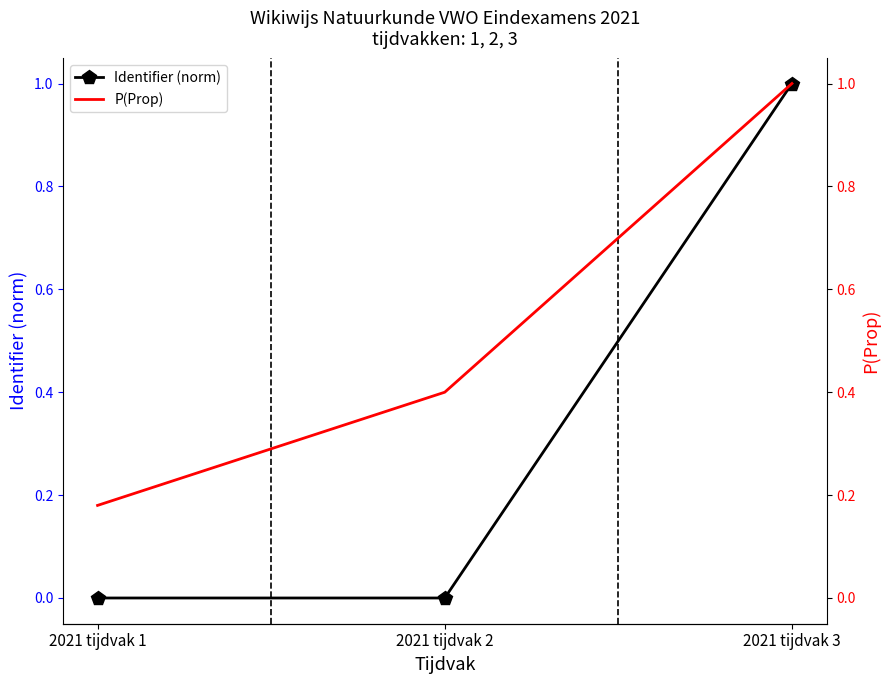

What is the approximate value of P(Prop) at 2021 tijdvak 2?

0.4